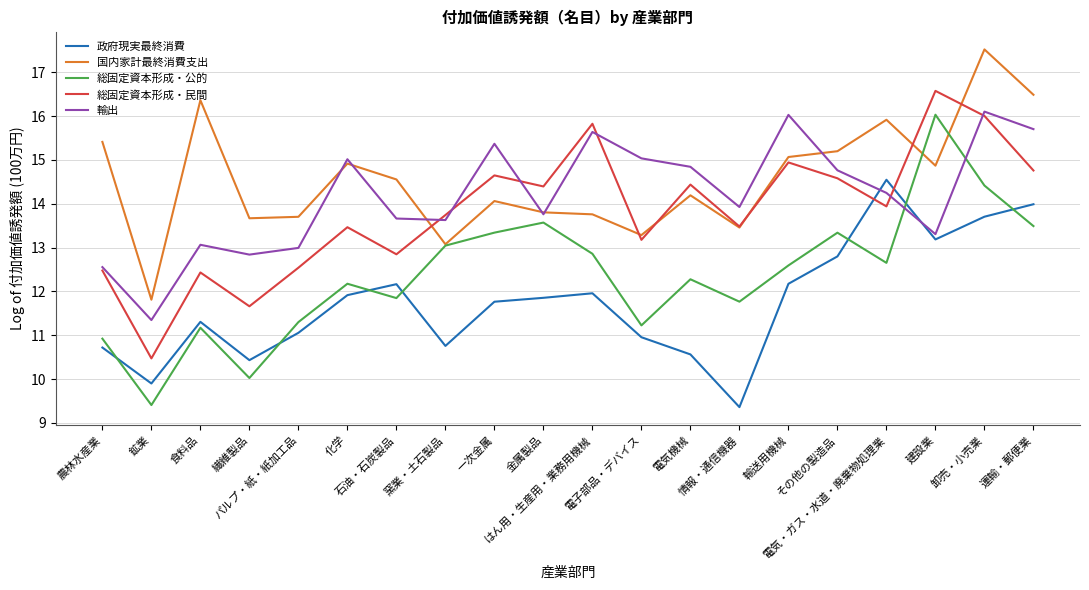

True or false: 政府現実最終消費 and 国内家計最終消費支出 cross at least once.

False